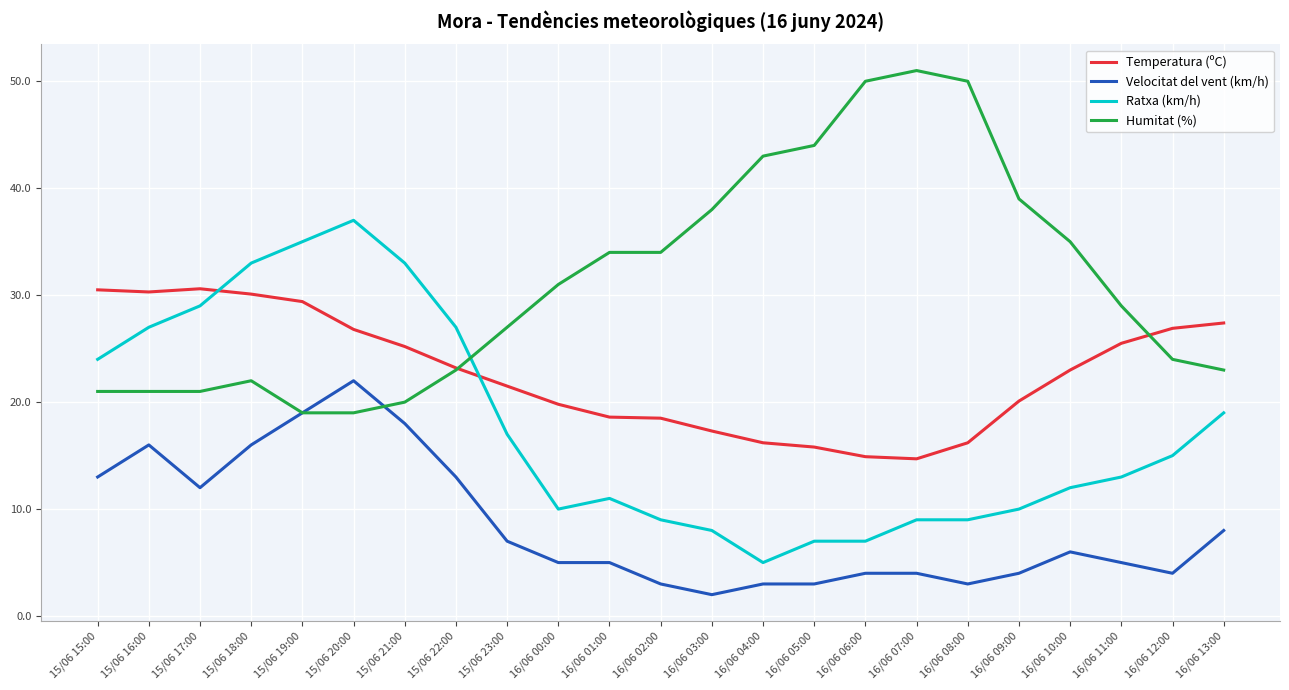

True or false: Ratxa (km/h) and Temperatura (ºC) cross at least once.

True